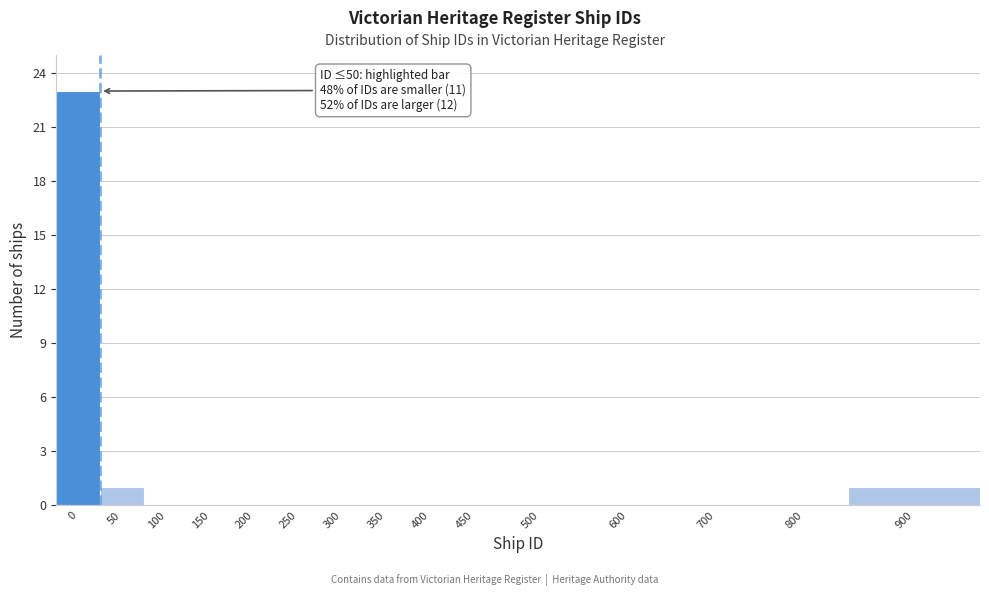

Reading left to right, what are all the values shown in this chart?

0=23	50=1	100=0	150=0	200=0	250=0	300=0	350=0	400=0	450=0	500=0	600=0	700=0	800=0	900=1